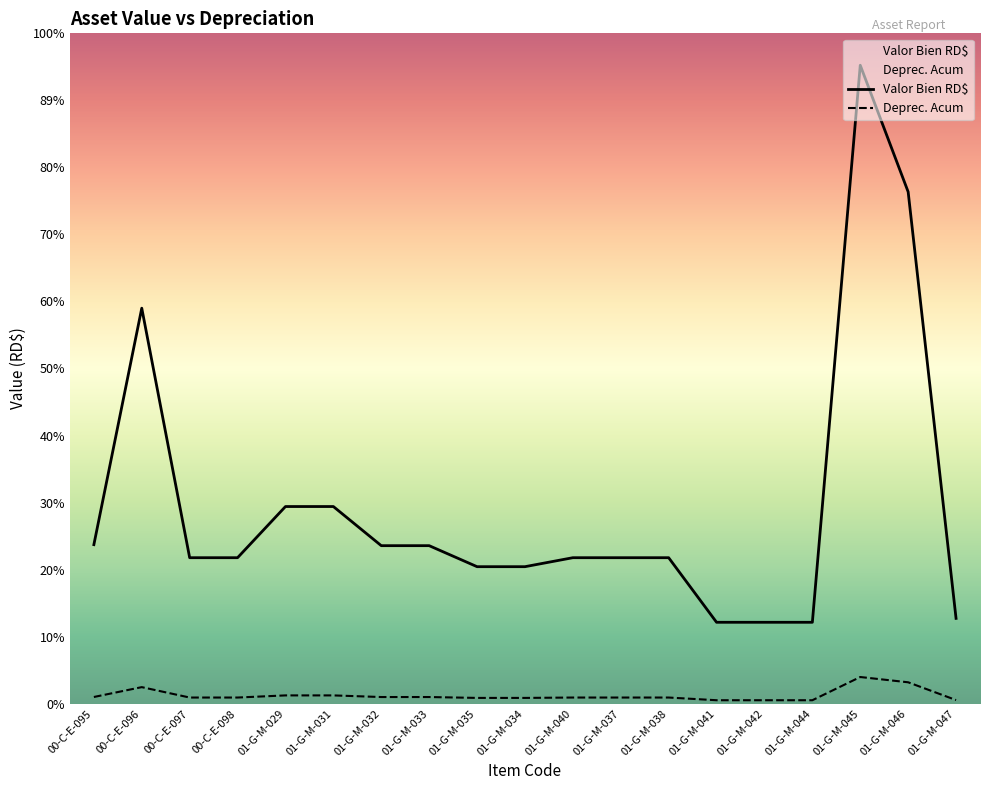

Between 01-G-M-035 and 00-C-E-098, which is larger?

00-C-E-098